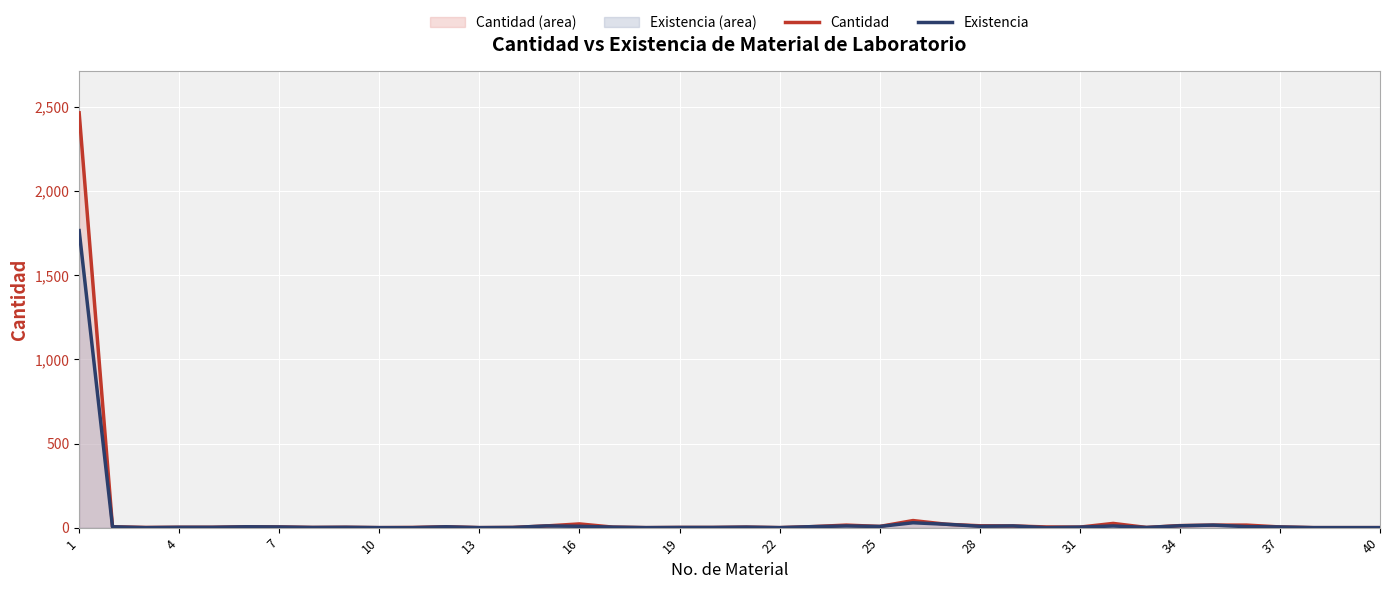

What is the approximate value of Existencia at 4?

2.0